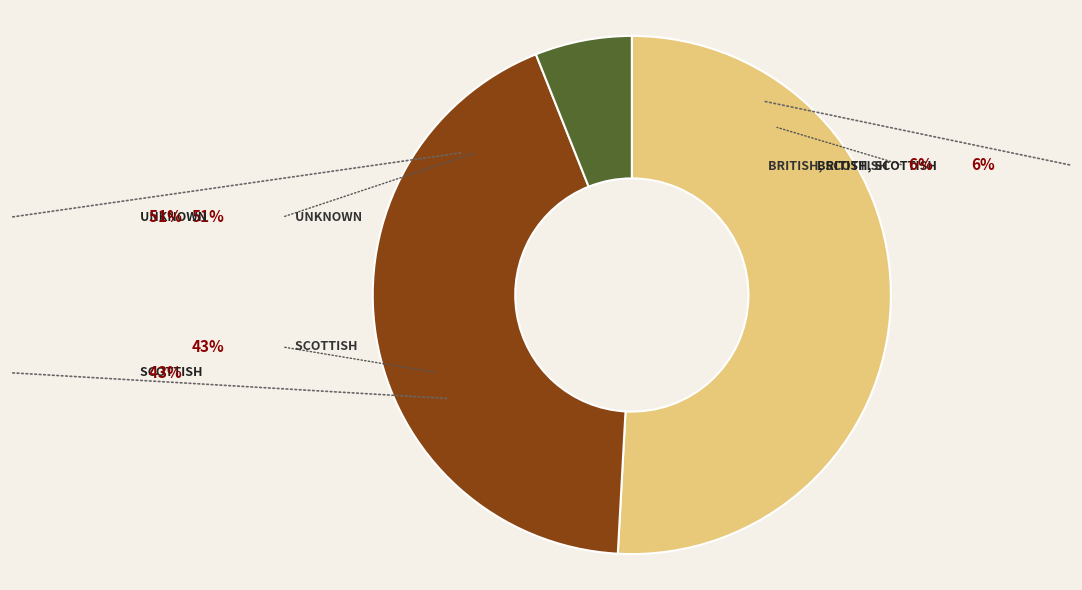

To the nearest percent, what percentage of the pie is Unknown?

51%